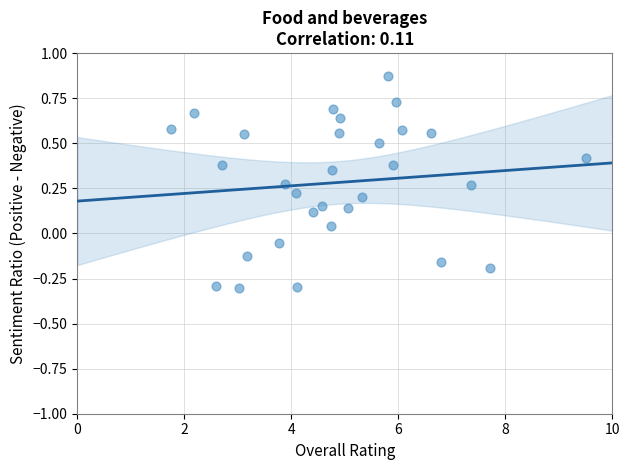

What is the range of X values (max minus min)?

7.8